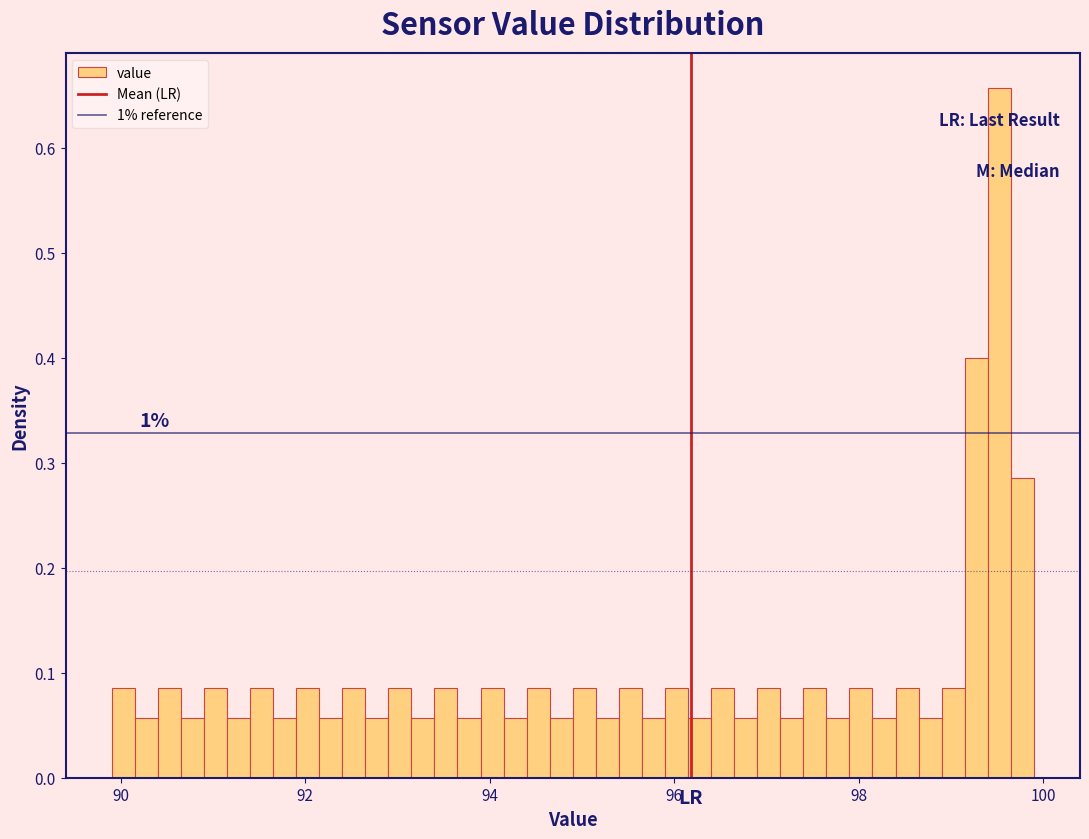

Read against the x-axis, roughly where is the centre of the tallest bar?

99.6